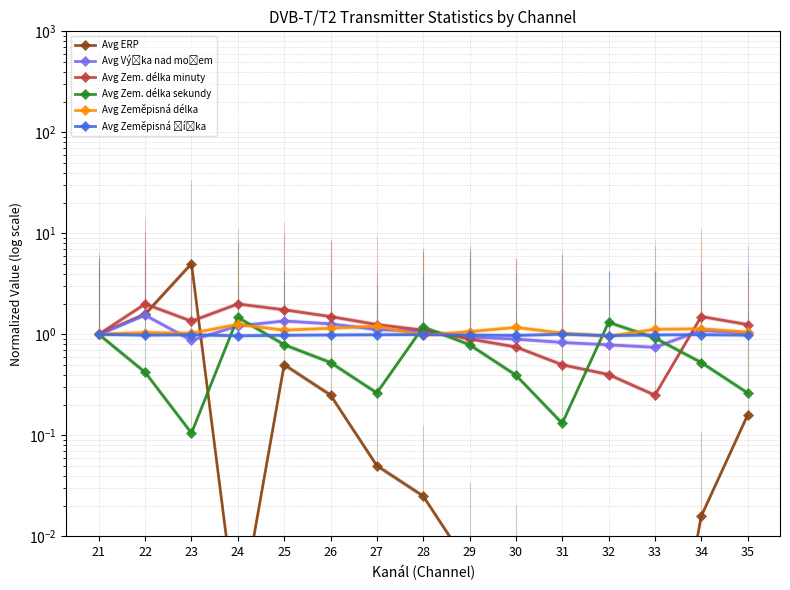

What is the difference between the maximum and minimum values in the Avg Zem. délka sekundy series?

1.4